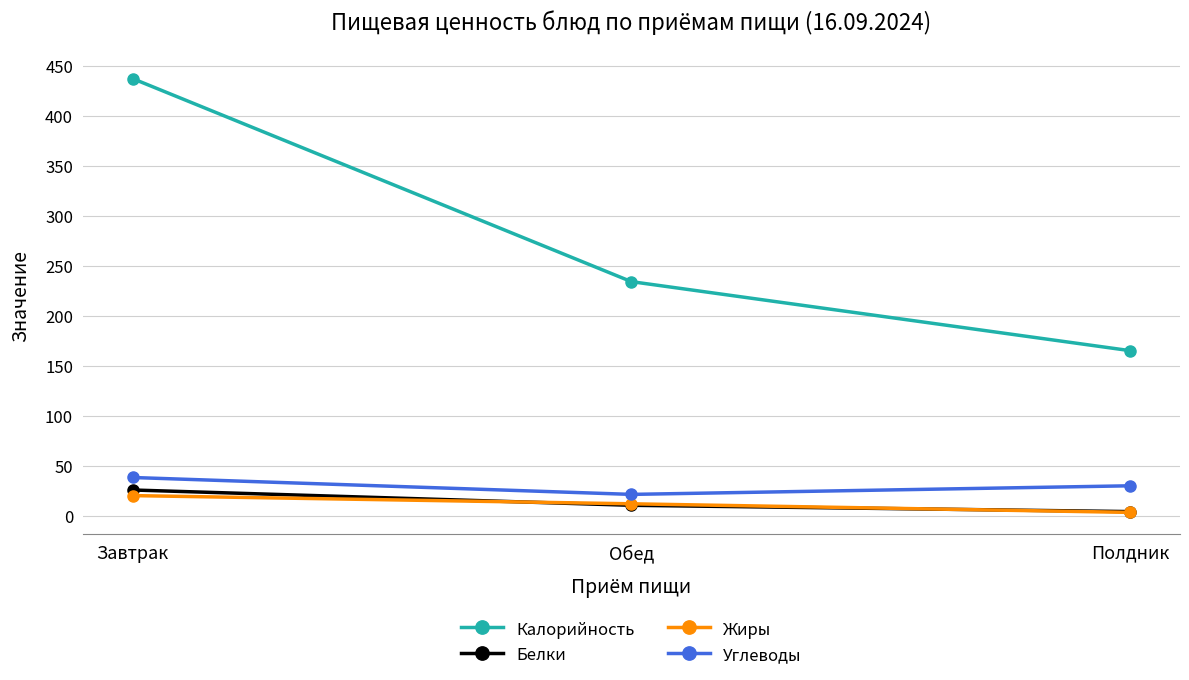

What is the label of the 2nd point from the right?

Обед